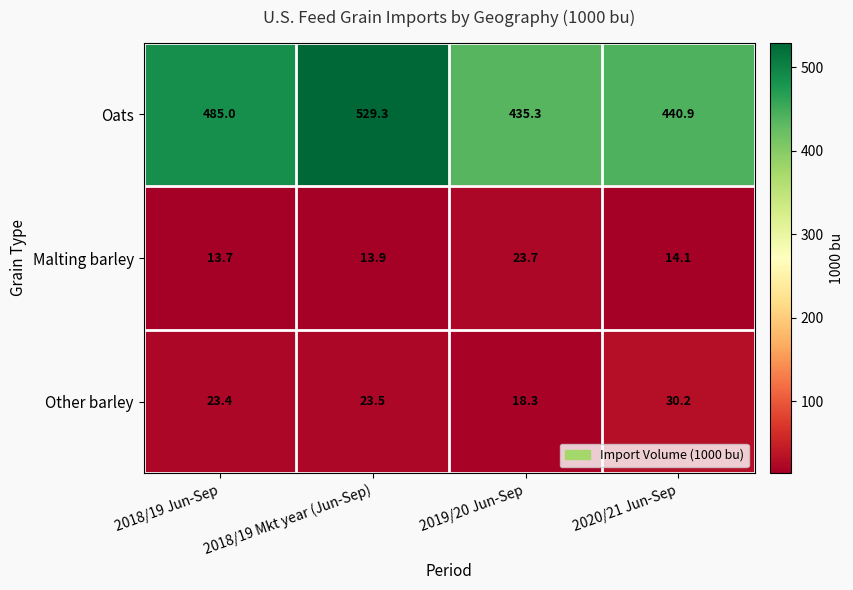

What is the minimum value shown in the chart?

13.7